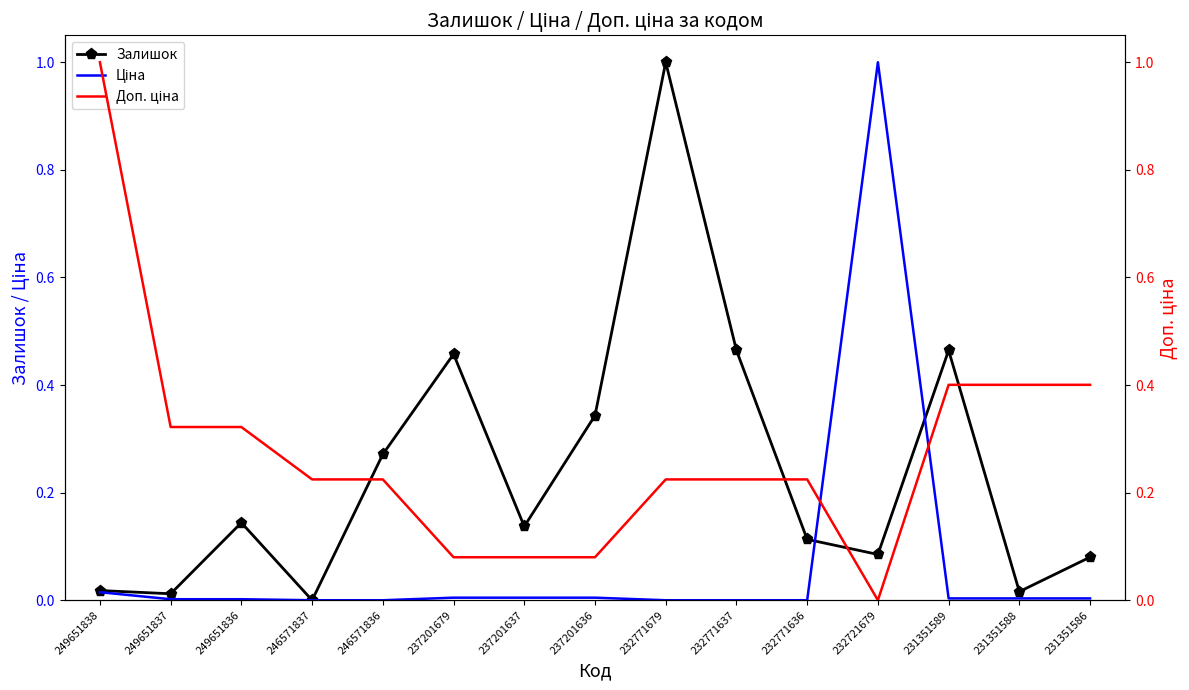

What is the value of the Залишок point at the 7th from the left?

0.1